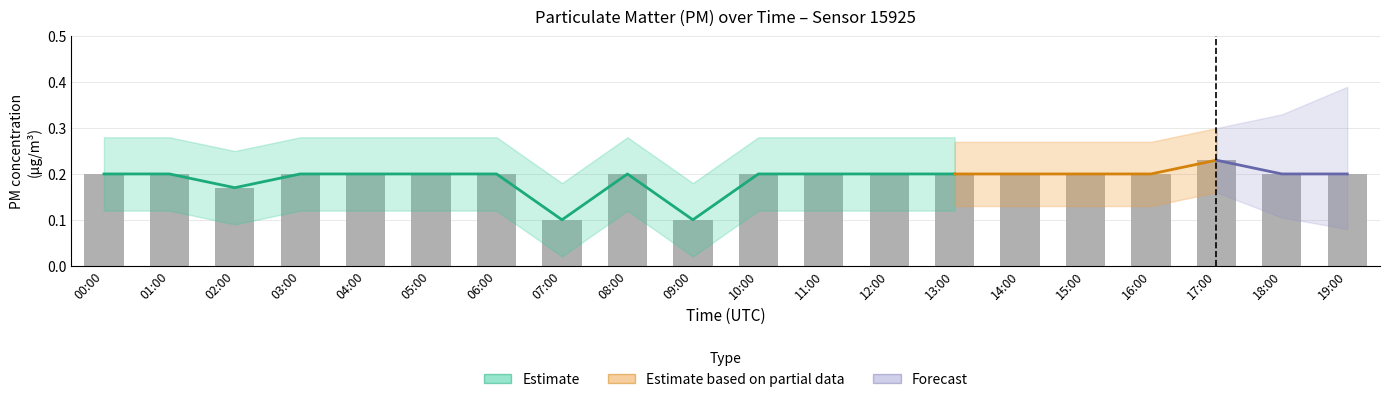

What is the approximate value at 04:00?

0.2